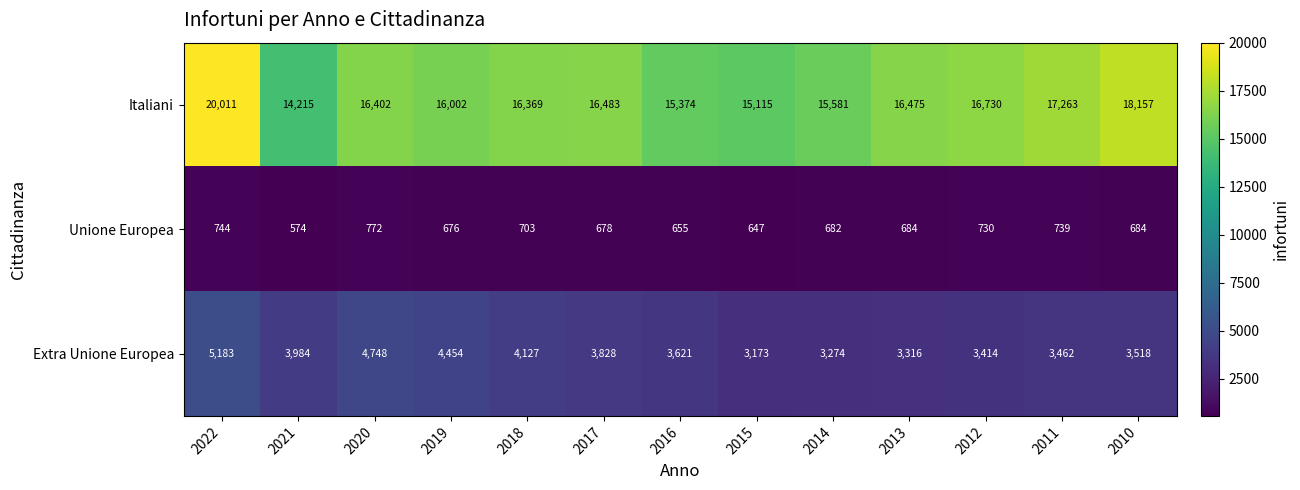

What is the difference between the maximum and minimum values in the Extra Unione Europea series?

2010